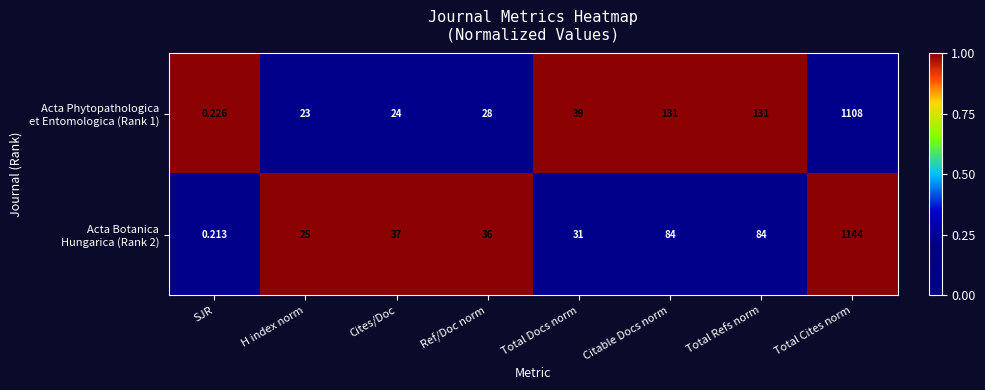

What is the greatest value displayed?

1144.0